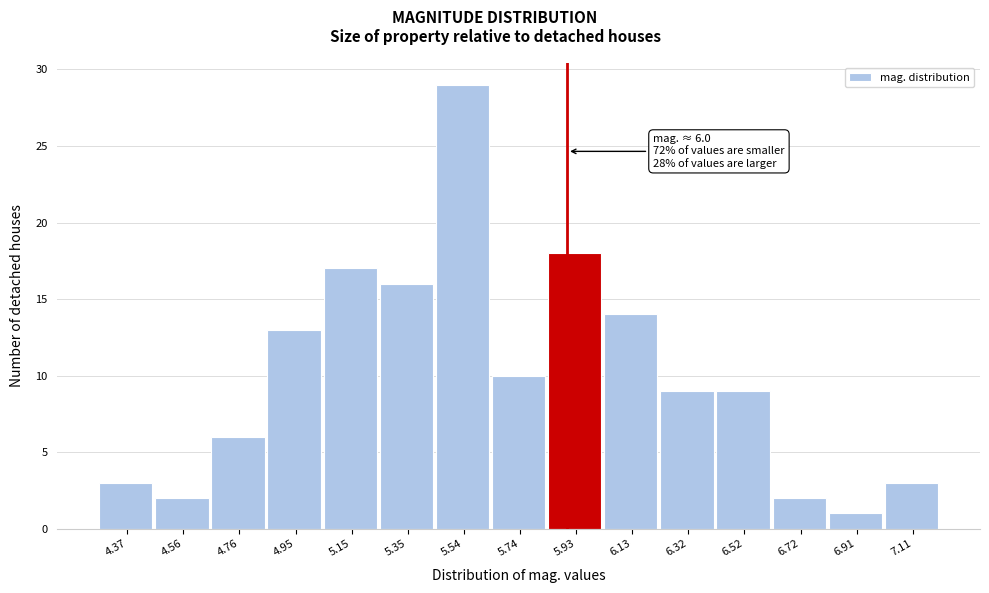

Reading left to right, extract all data points from this chart.

3	2	6	13	17	16	29	10	18	14	9	9	2	1	3